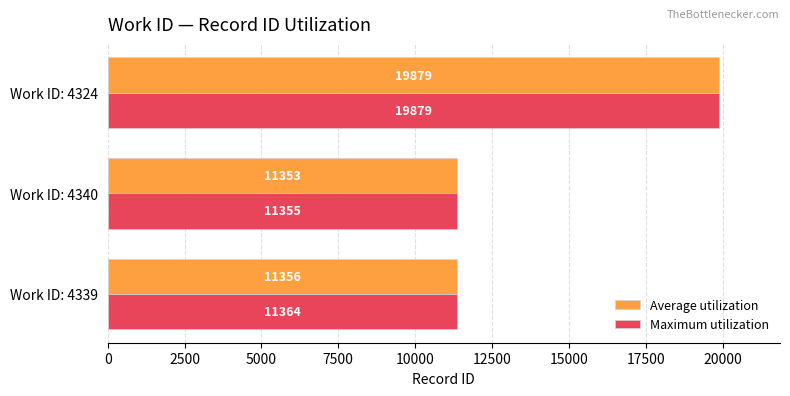

The value of Average utilization at Work ID: 4340 is 18895.1. True or false?

False